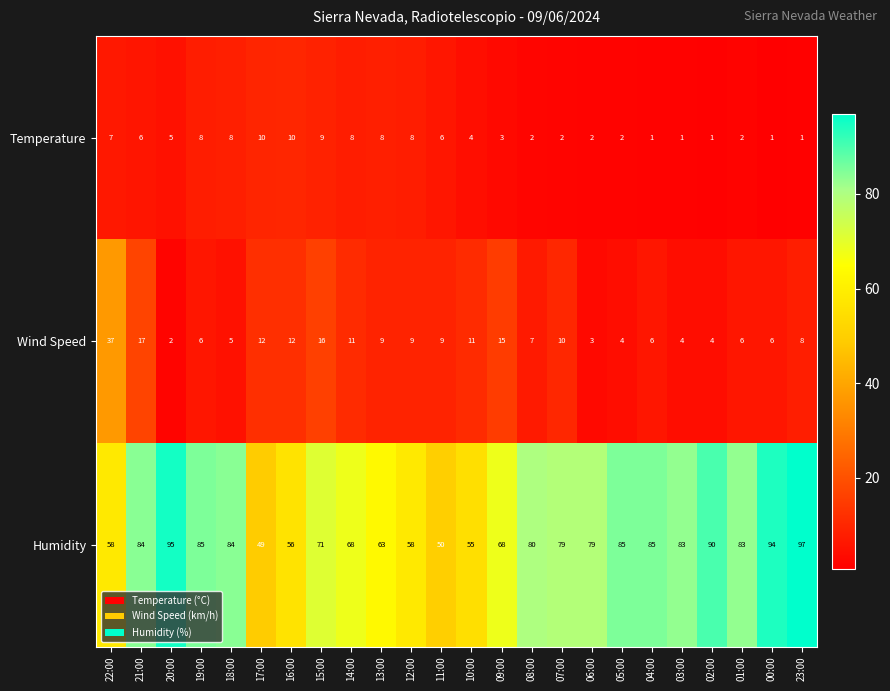

Which category has the highest value across all series?

23:00